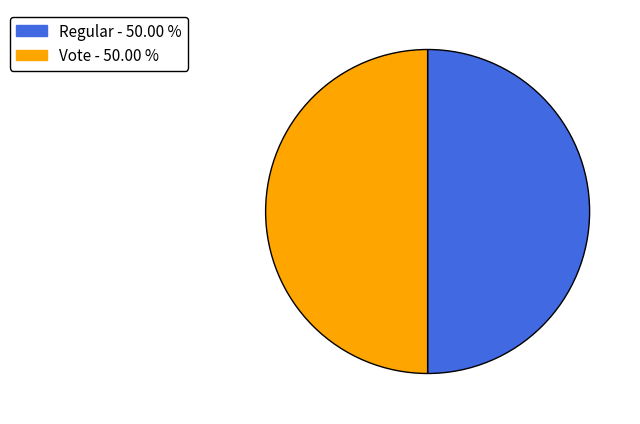

Do Vote and Regular together represent more than half of the pie?

Yes